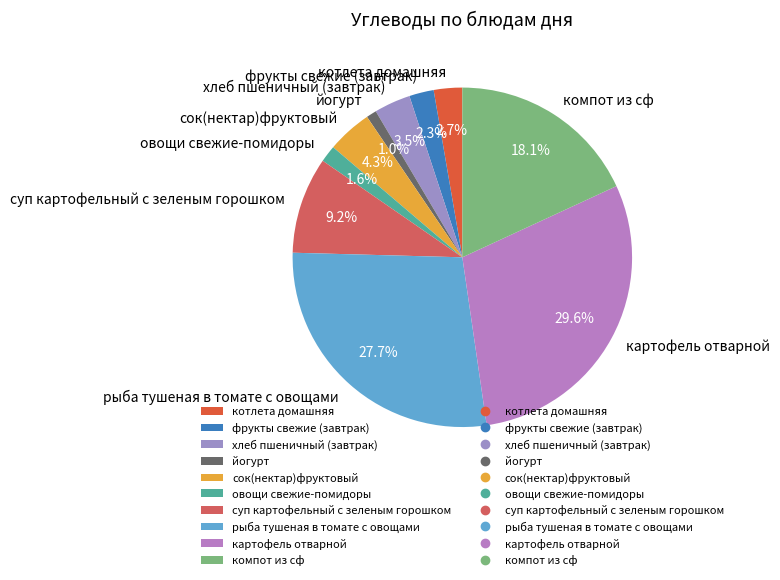

Does any single category account for the majority?

No